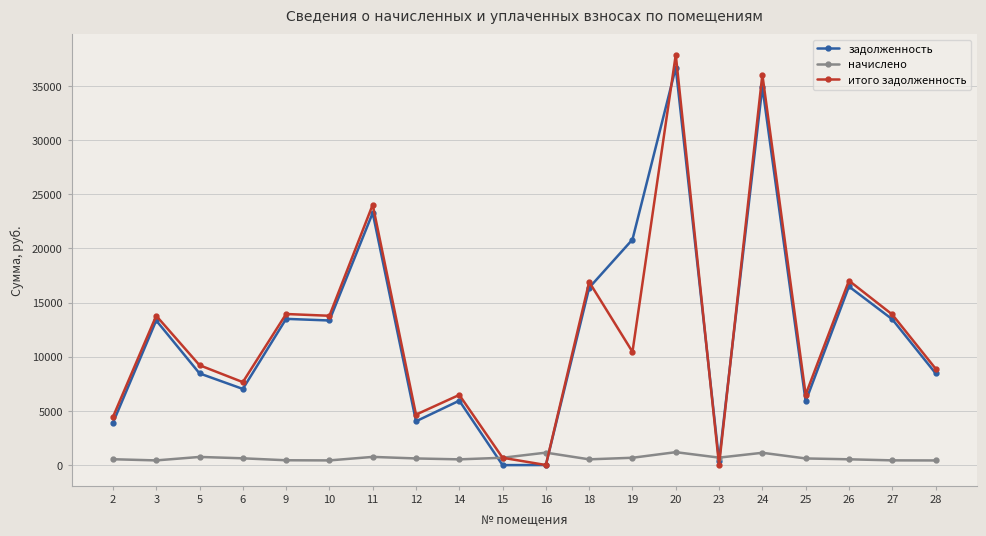

The value of задолженность at 24 is 34906.1. True or false?

True